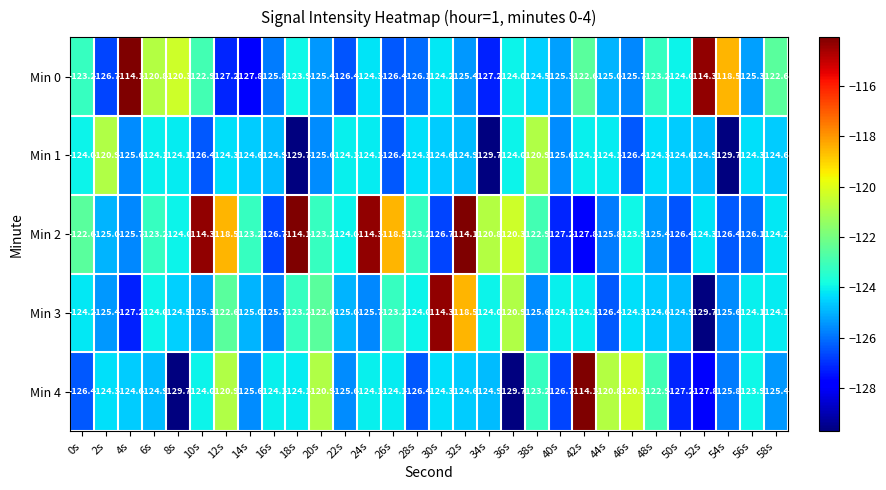

What is the difference between the highest and lowest values at 22s?

2.4